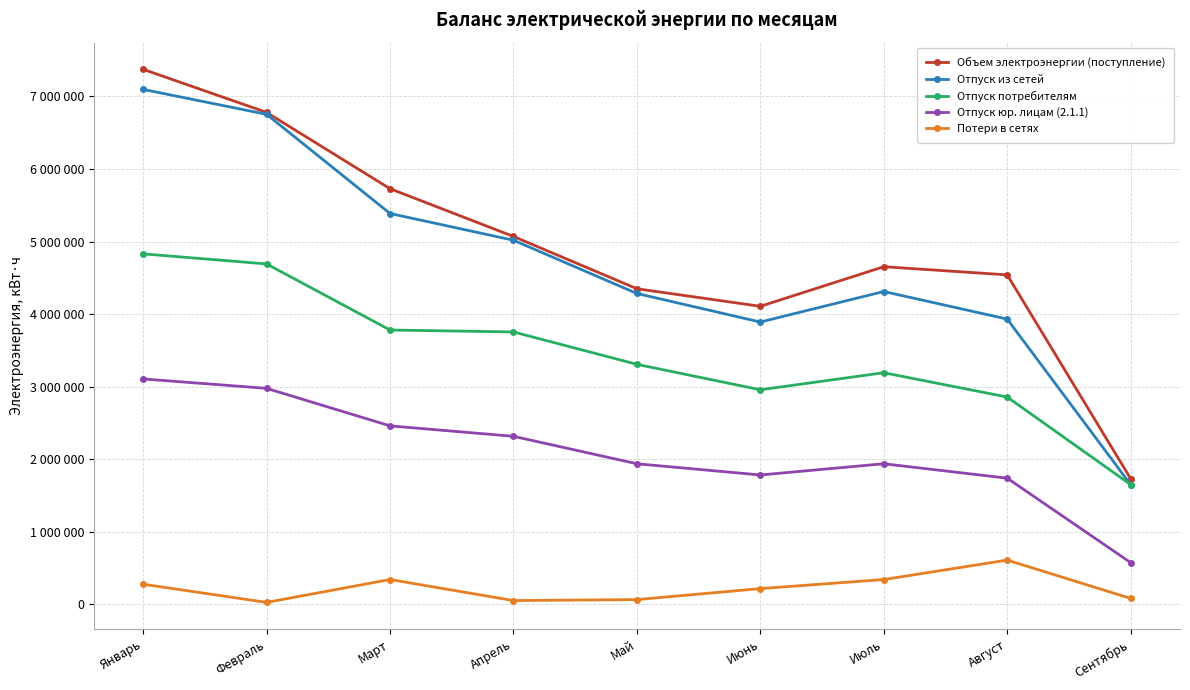

True or false: Отпуск потребителям and Объем электроэнергии (поступление) intersect in this chart.

False